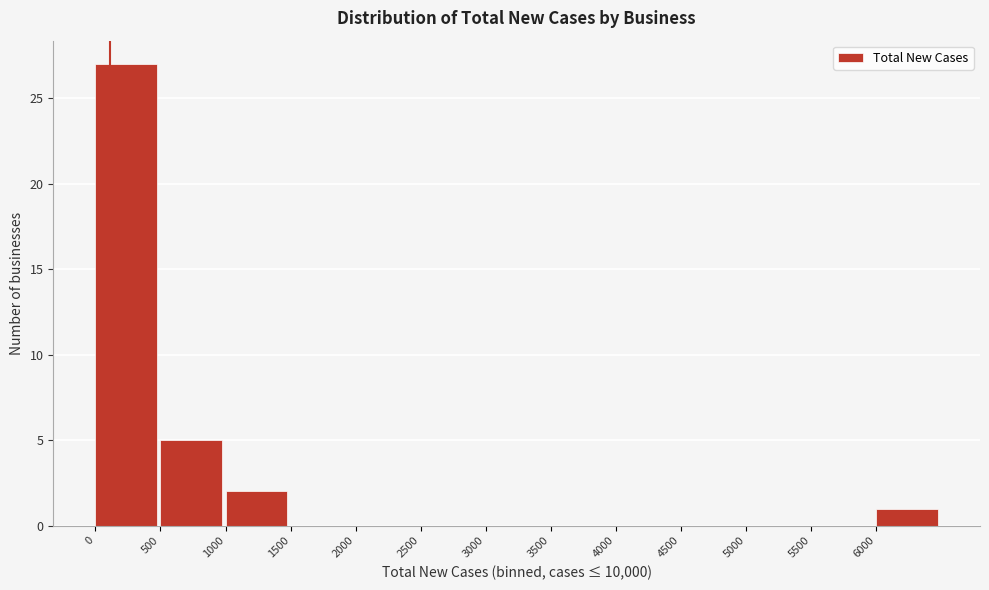

Which range on the x-axis has the tallest bar?

0 to 500